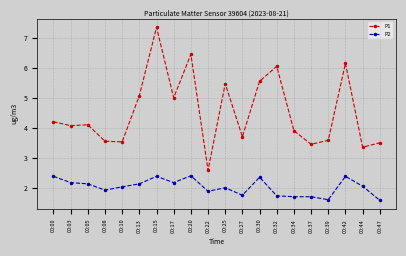

The P2 series shows 1.6 at 00:47. True or false?

True